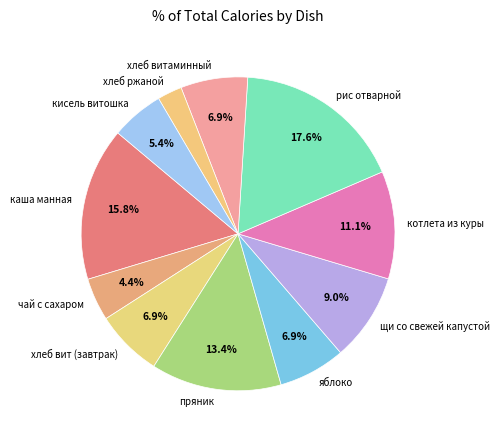

Is there any slice that represents more than half of the pie?

No